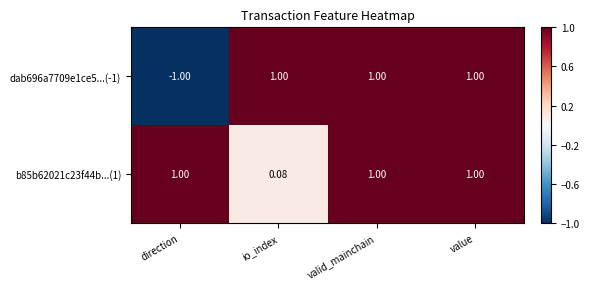

Is the value of dab696a7709e1ce5...(-1) at direction greater than the value of b85b62021c23f44b...(1) at direction?

No